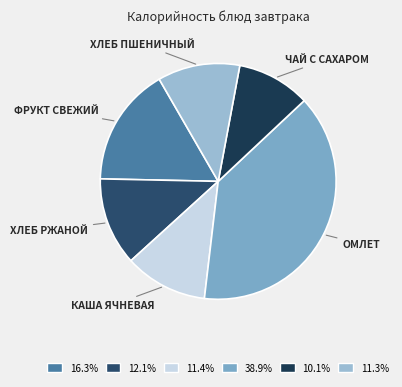

Which category has the smallest portion of the pie?

Чай с сахаром